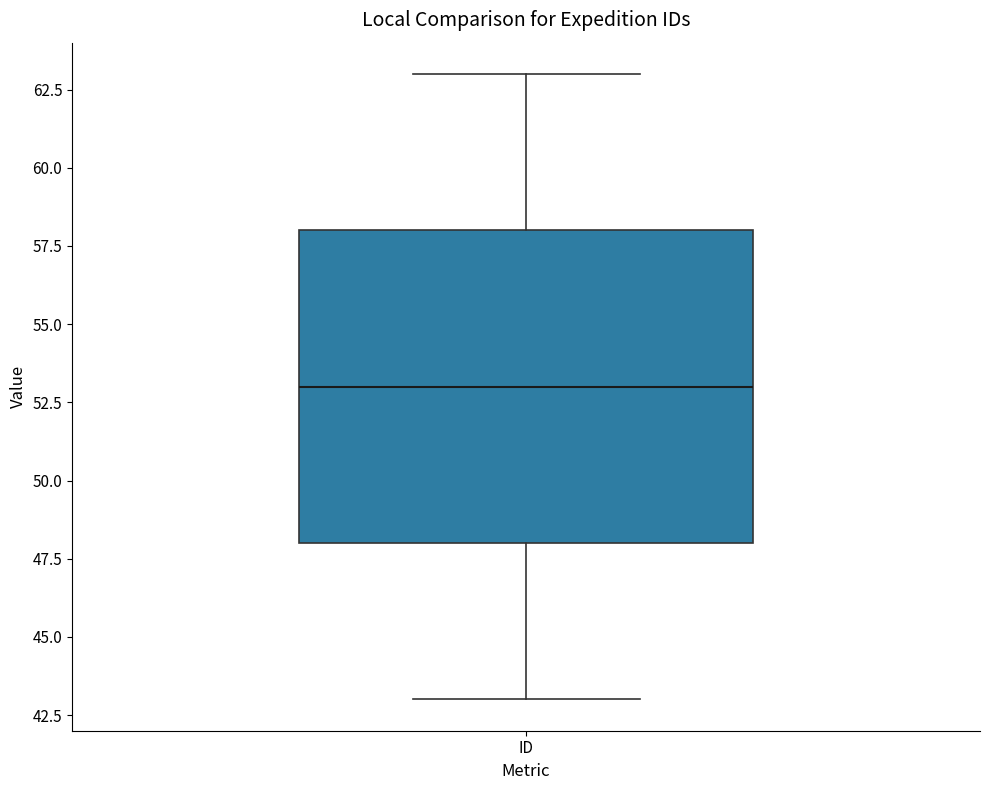

Where is the lower edge of the box for ID on the y-axis? The values are not printed on the chart, so give them approximately, as read against the axis.

48